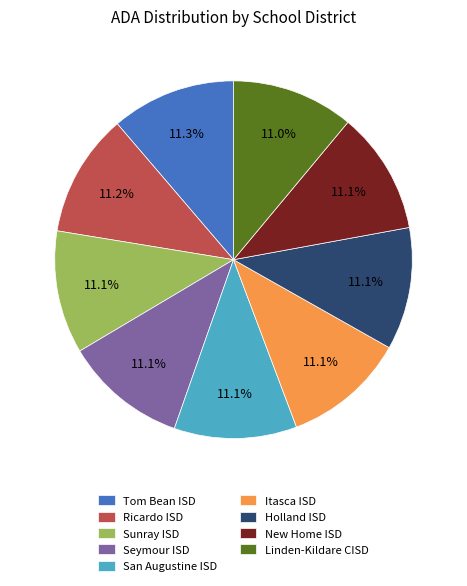

To the nearest percent, what portion does San Augustine ISD represent?

11%